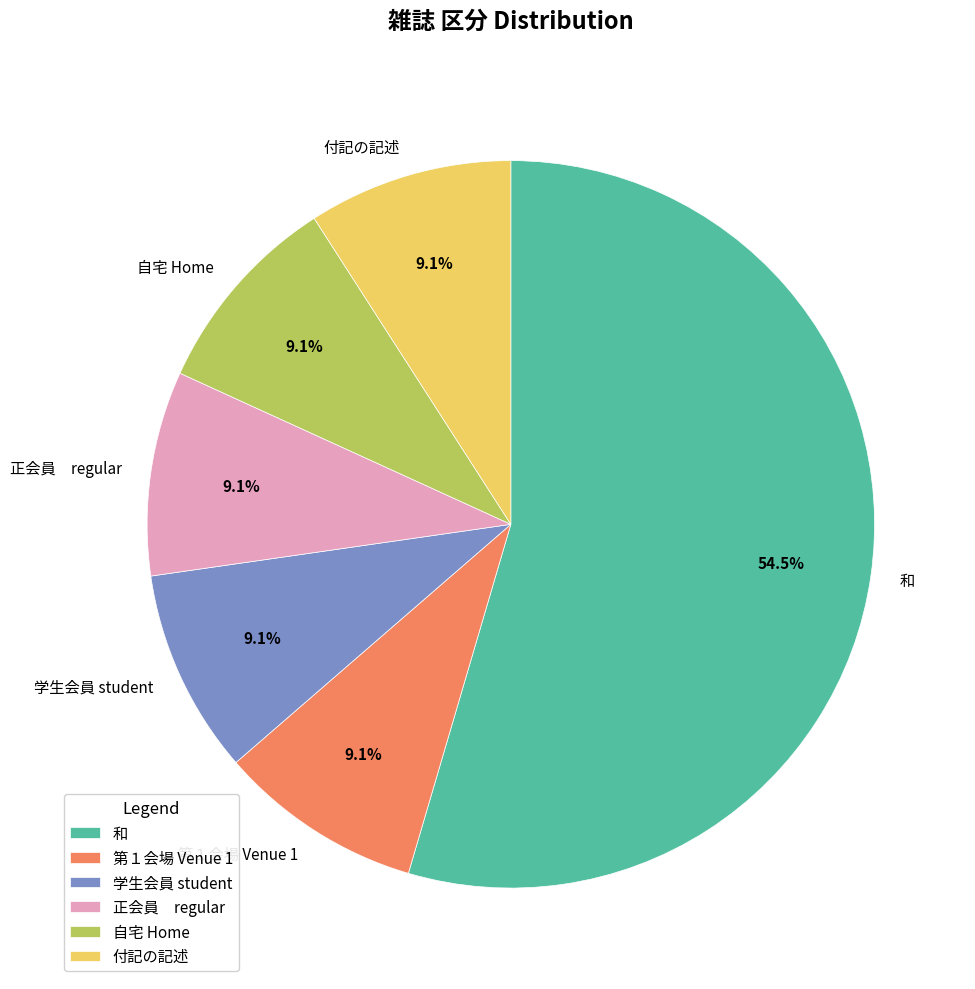

Between 和 and 自宅 Home, which is larger?

和